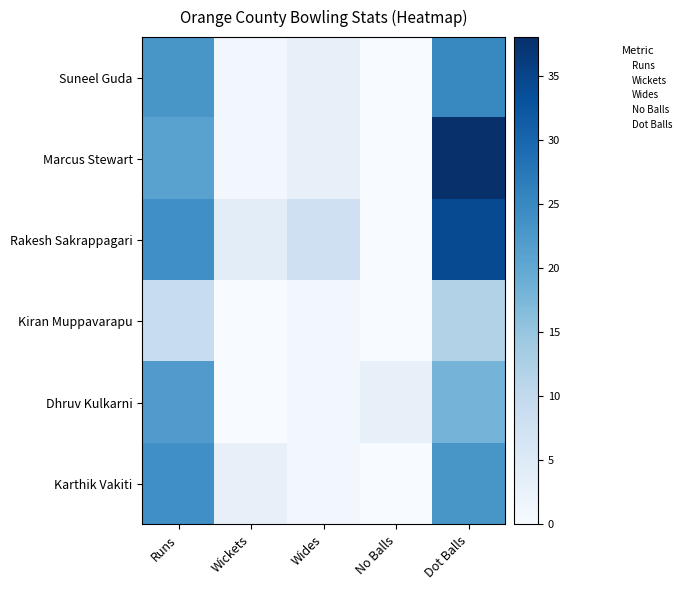

At which category is the sum across all series the highest?

Dot Balls